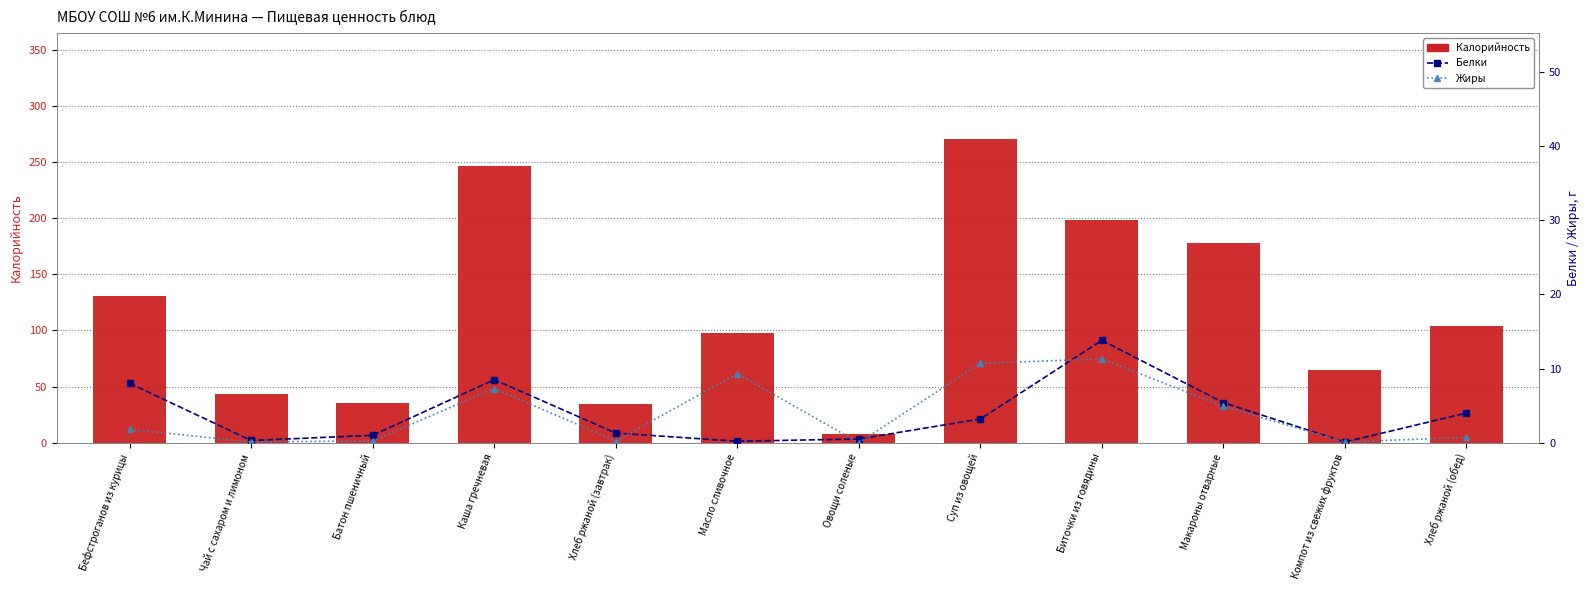

Where is Белки nearest to the value 6?

Макароны отварные